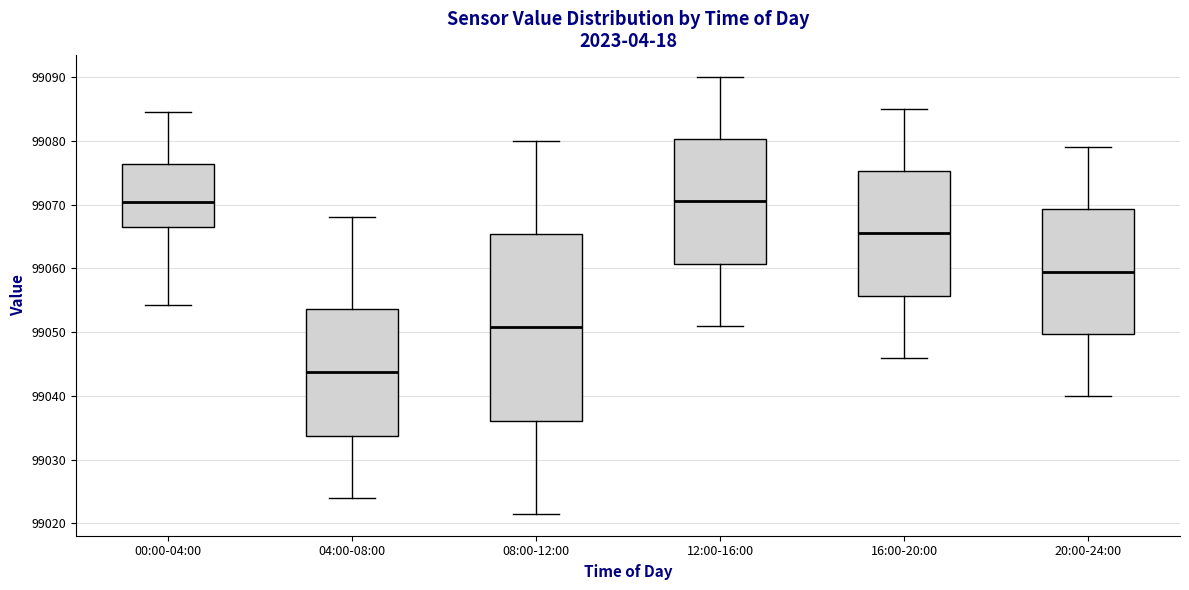

Comparing the boxes themselves (not the whiskers), which one is the tallest?

08:00-12:00